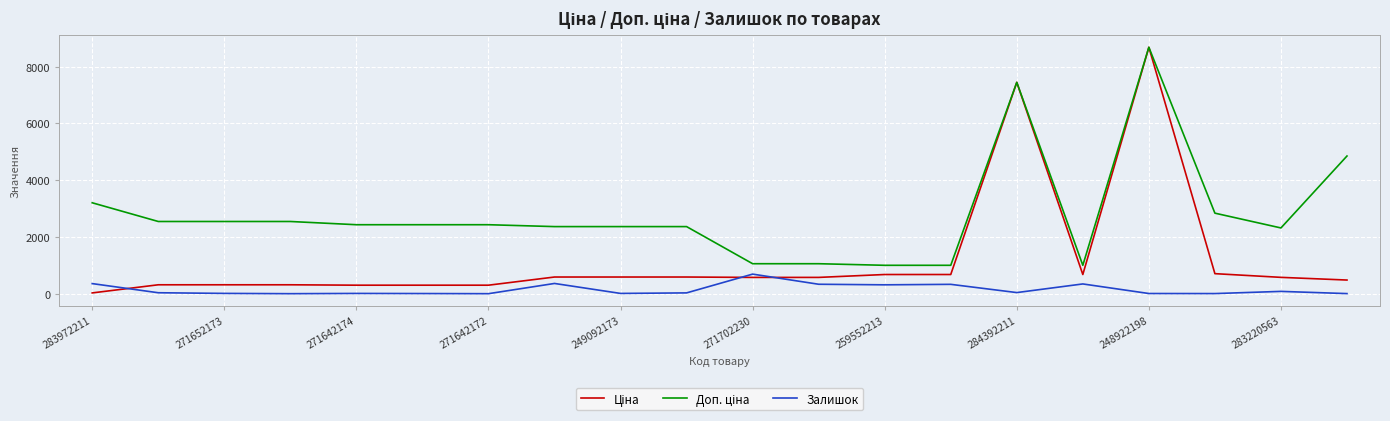

At which label does Залишок reach its peak?

271702230